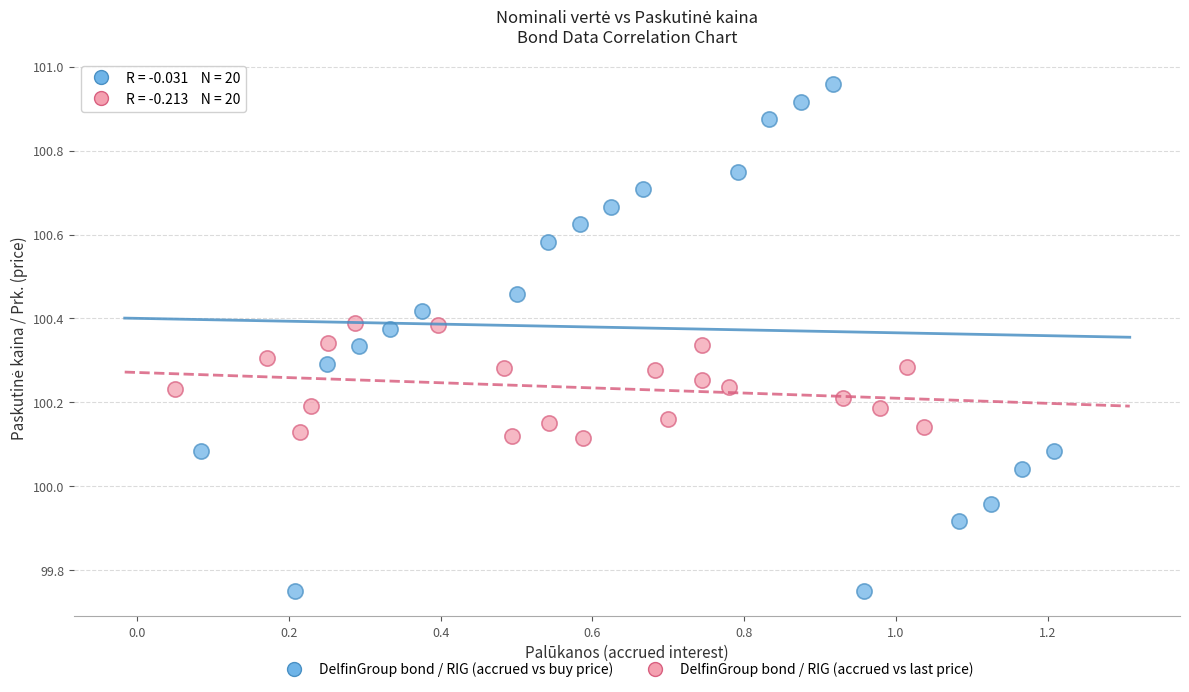

Which series reaches the minimum Y coordinate?

DelfinGroup bond / RIG (accrued vs buy price)